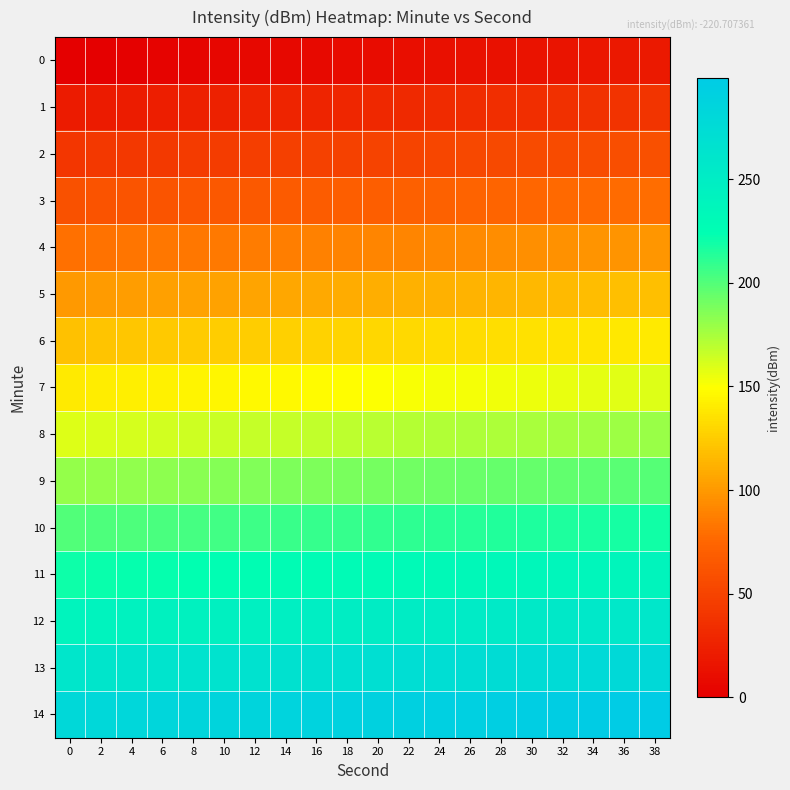

What is the total value across all series at 14?

2205